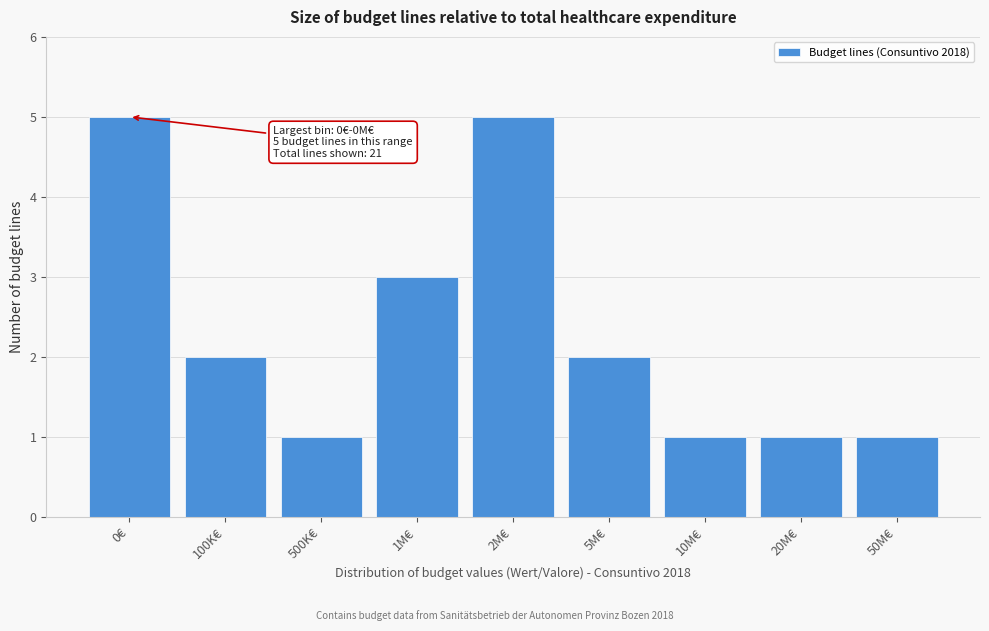

Reading left to right, what are all the values shown in this chart?

0€=5	100K€=2	500K€=1	1M€=3	2M€=5	5M€=2	10M€=1	20M€=1	50M€=1